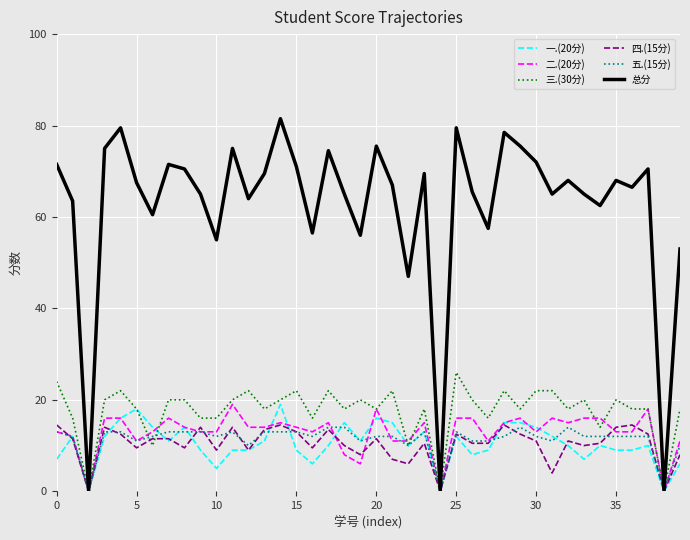

How many distinct data groups are displayed?

6